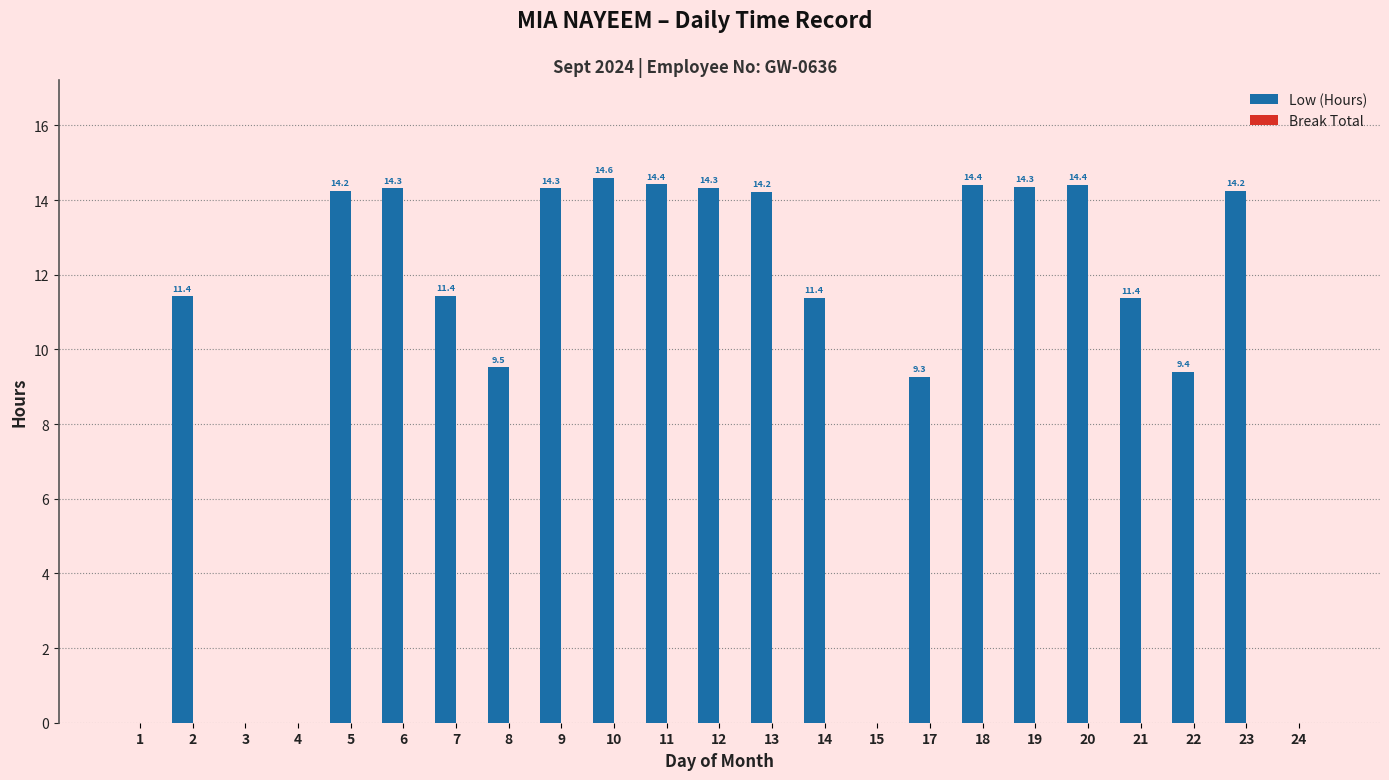

Are the bars horizontal?

No